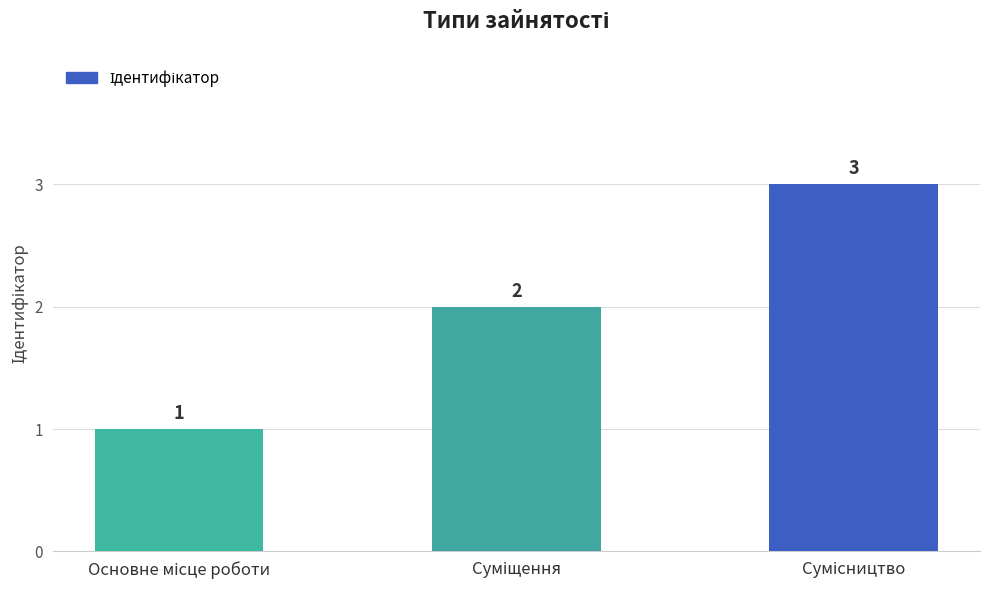

What is the maximum value shown in the chart?

3